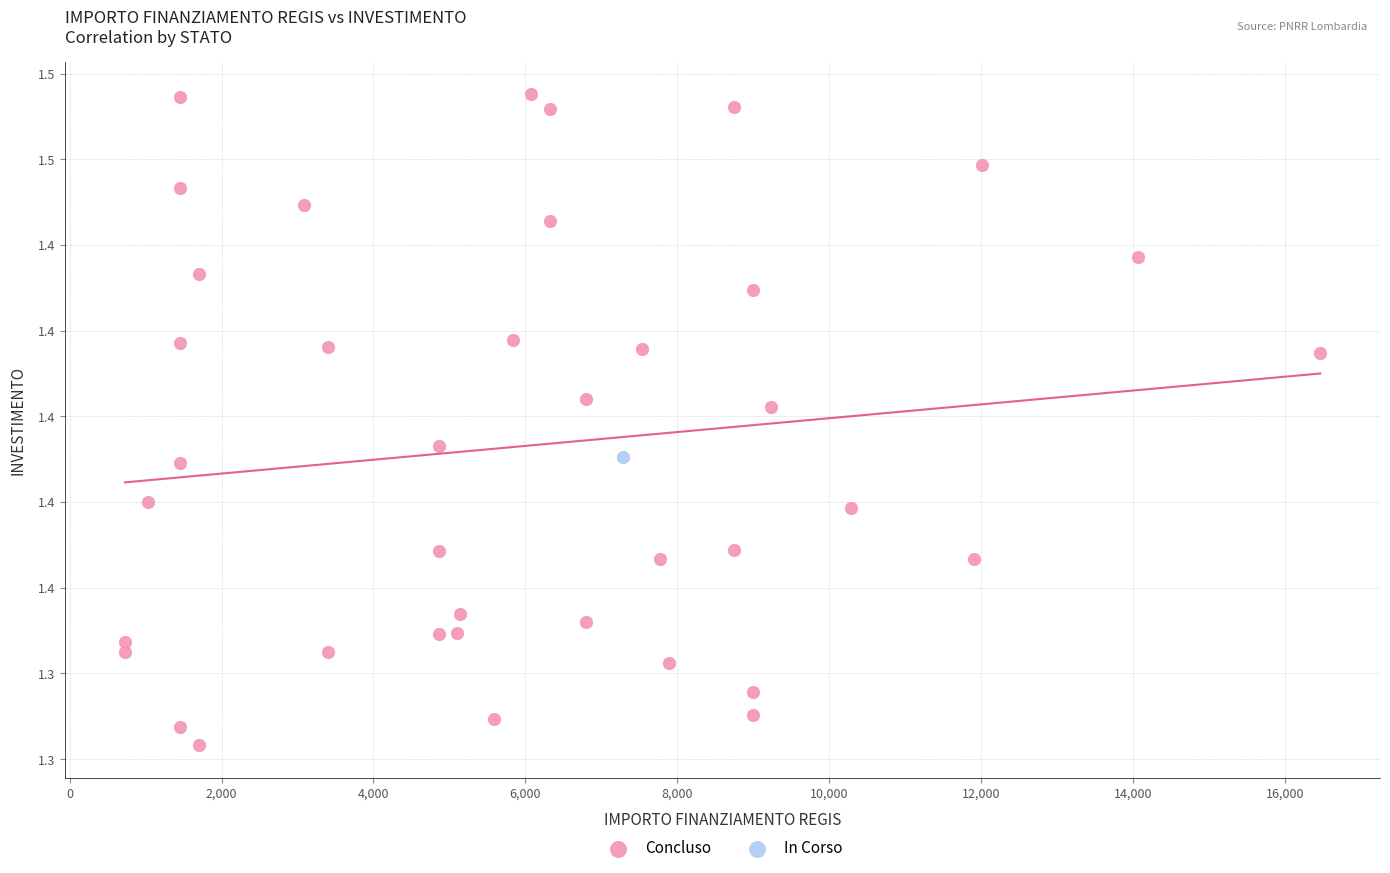

What are all the series names shown in the legend?

Concluso, In Corso